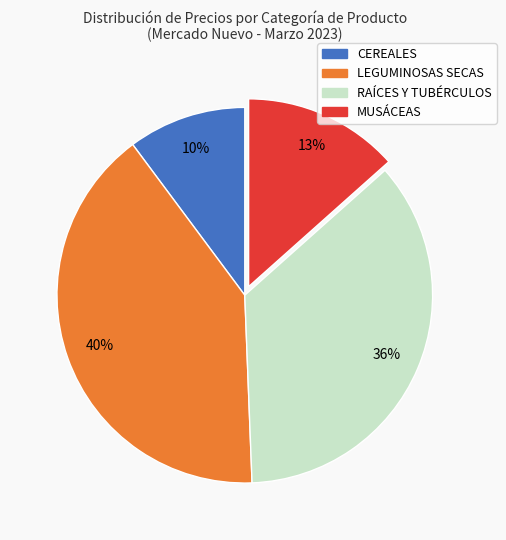

To the nearest percent, what is the difference between the largest and smallest slice percentages?

30%